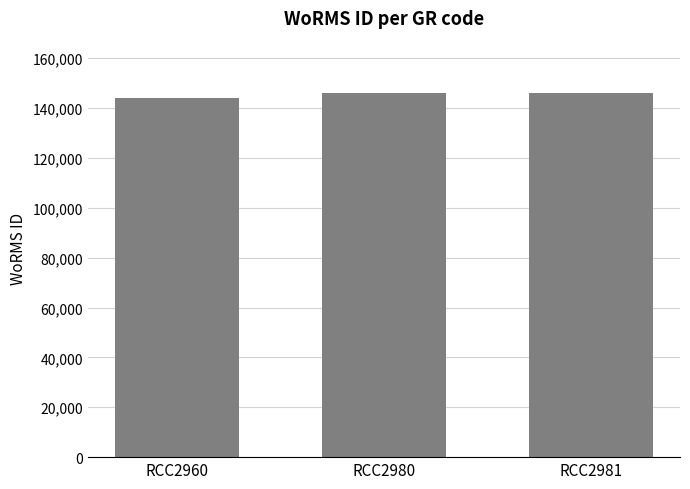

How many bars are there in total?

3